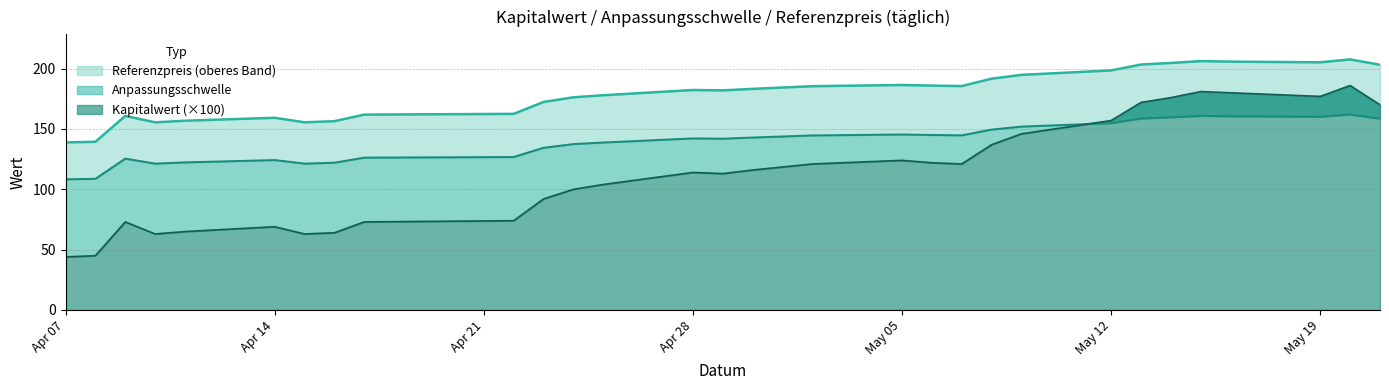

What is the difference between the maximum and minimum values in the Anpassungsschwelle series?

53.7